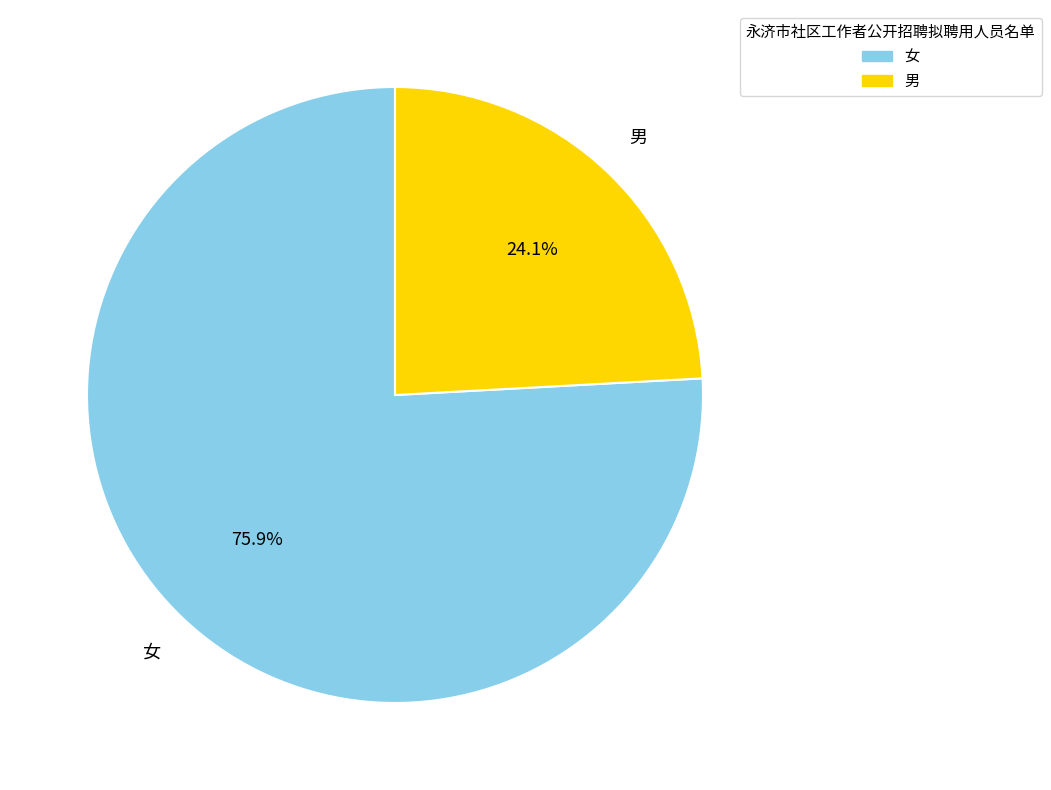

The 男 slice represents 29% of the pie. True or false?

False